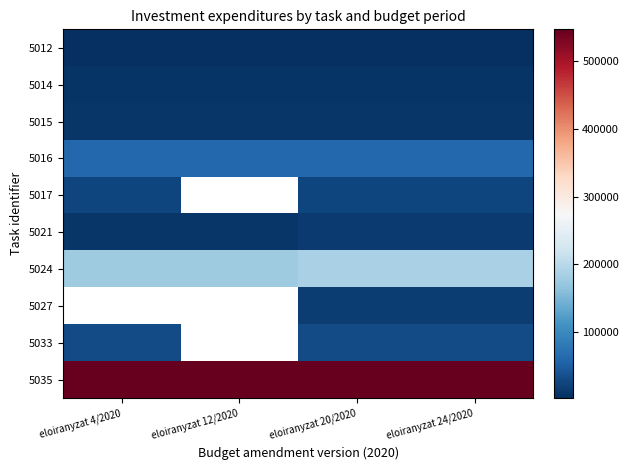

What is the greatest value displayed?

547516.0